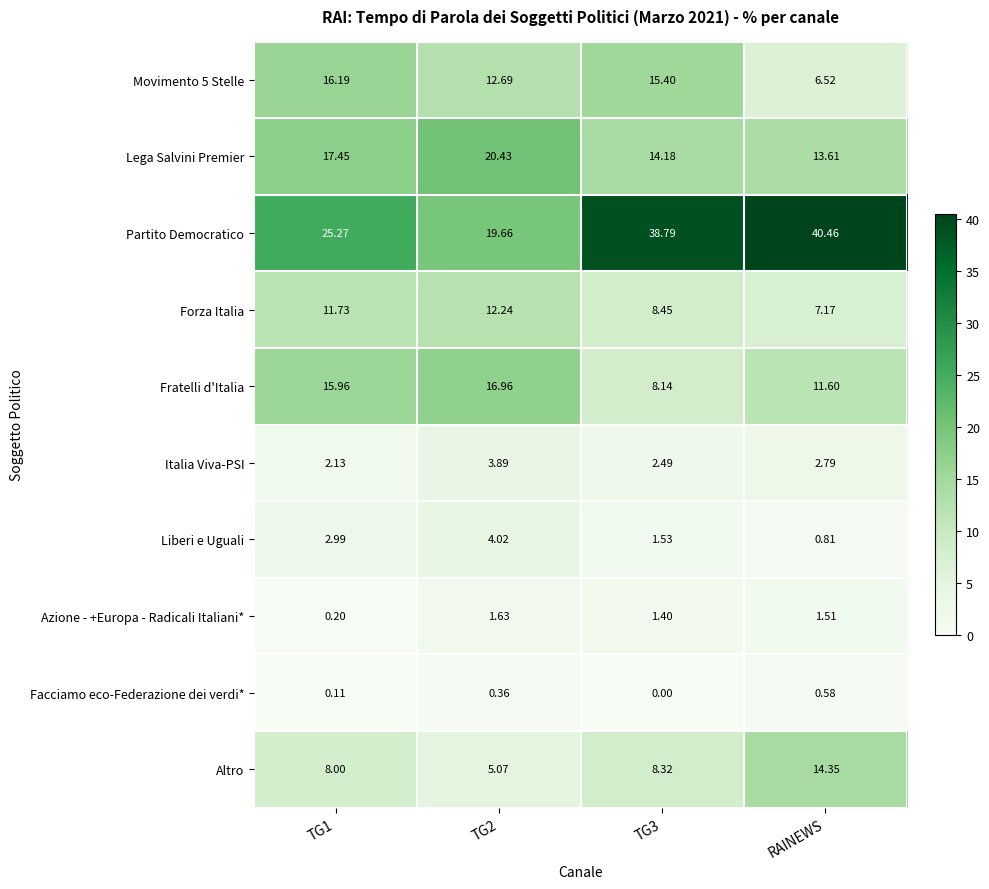

Rank the series at TG2 from lowest to highest value.

Facciamo eco-Federazione dei verdi*, Azione - +Europa - Radicali Italiani*, Italia Viva-PSI, Liberi e Uguali, Altro, Forza Italia, Movimento 5 Stelle, Fratelli d'Italia, Partito Democratico, Lega Salvini Premier